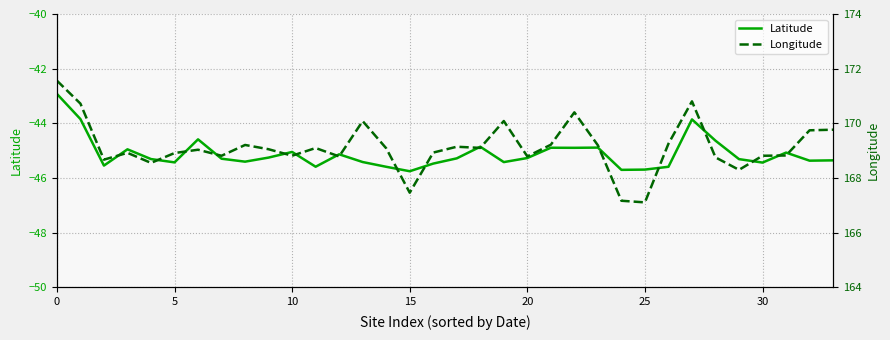

What is the total value across all series at 13?

124.7